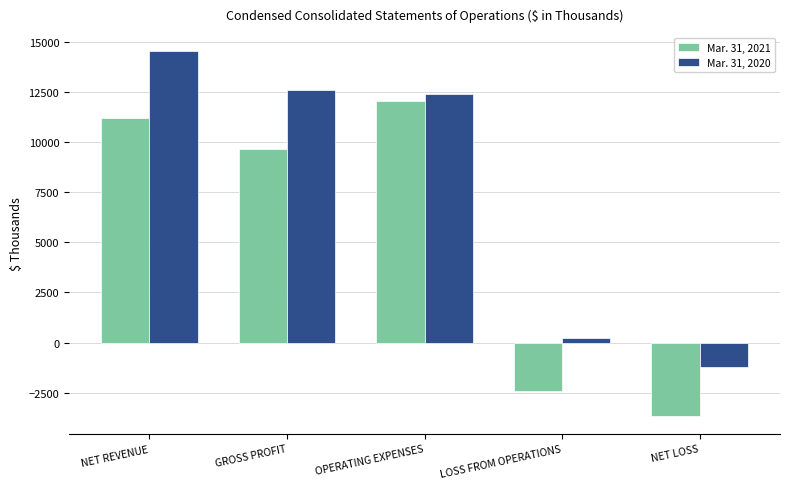

What is the difference between the maximum and second lowest values in the Mar. 31, 2020 series?

14317